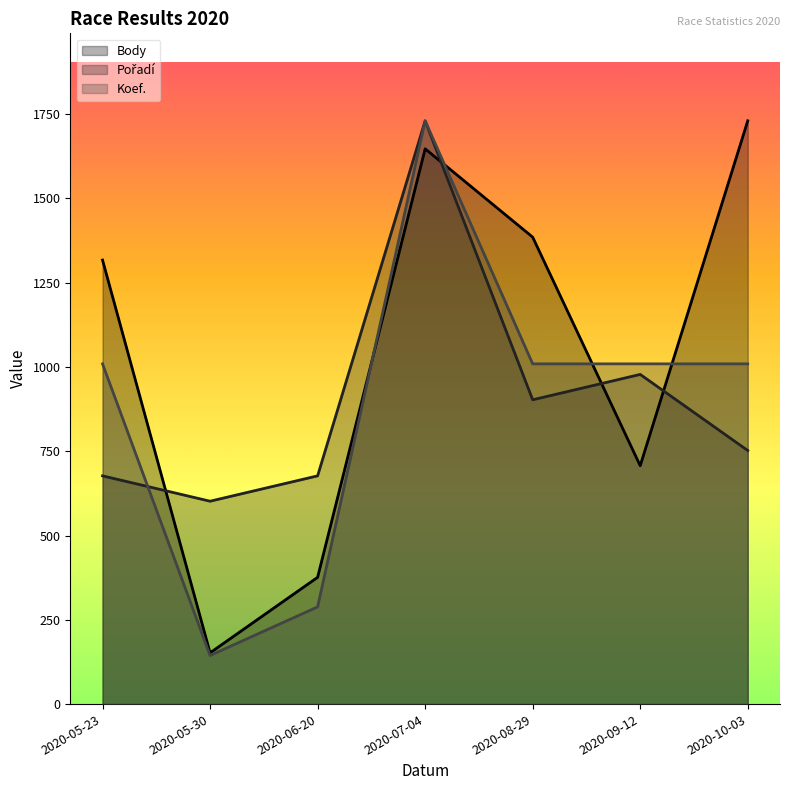

How many intersections are there between Body and Koef.?

4